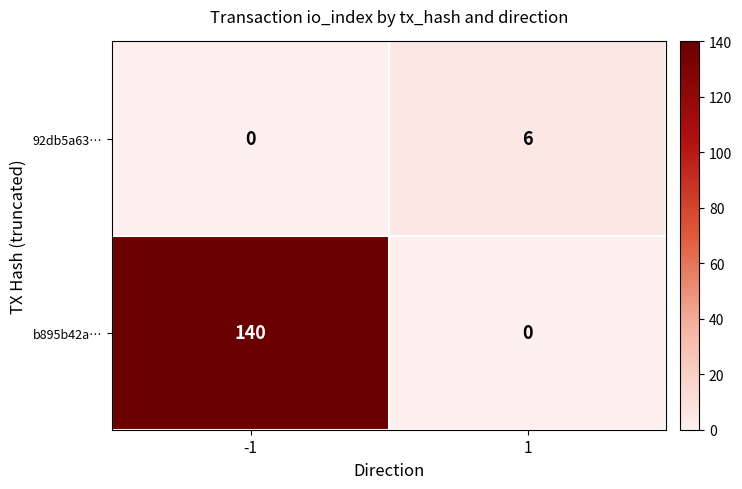

What is the greatest value displayed?

140